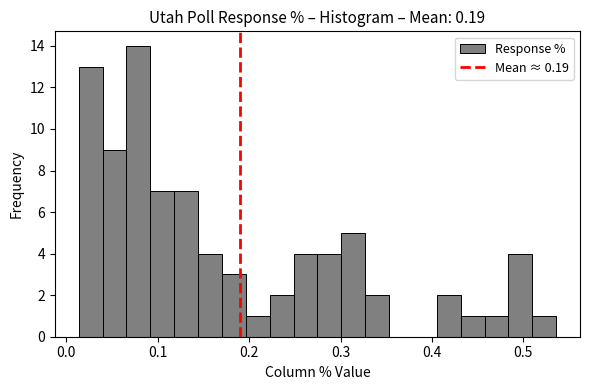

Around what value on the x-axis is the tallest bar? Give the approximate position of its centre, as read against the axis.

0.08